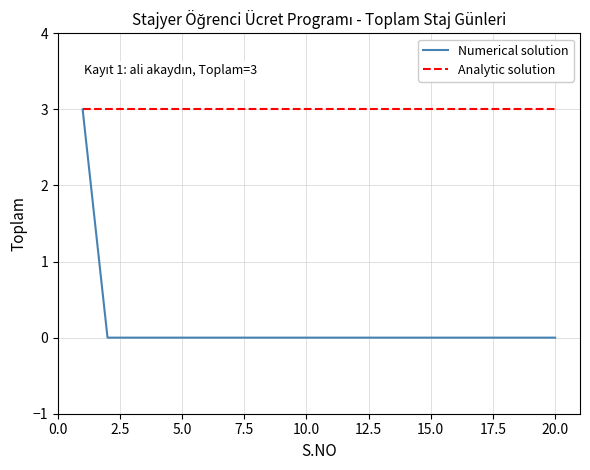

Which series has the largest range (max minus min)?

Numerical solution